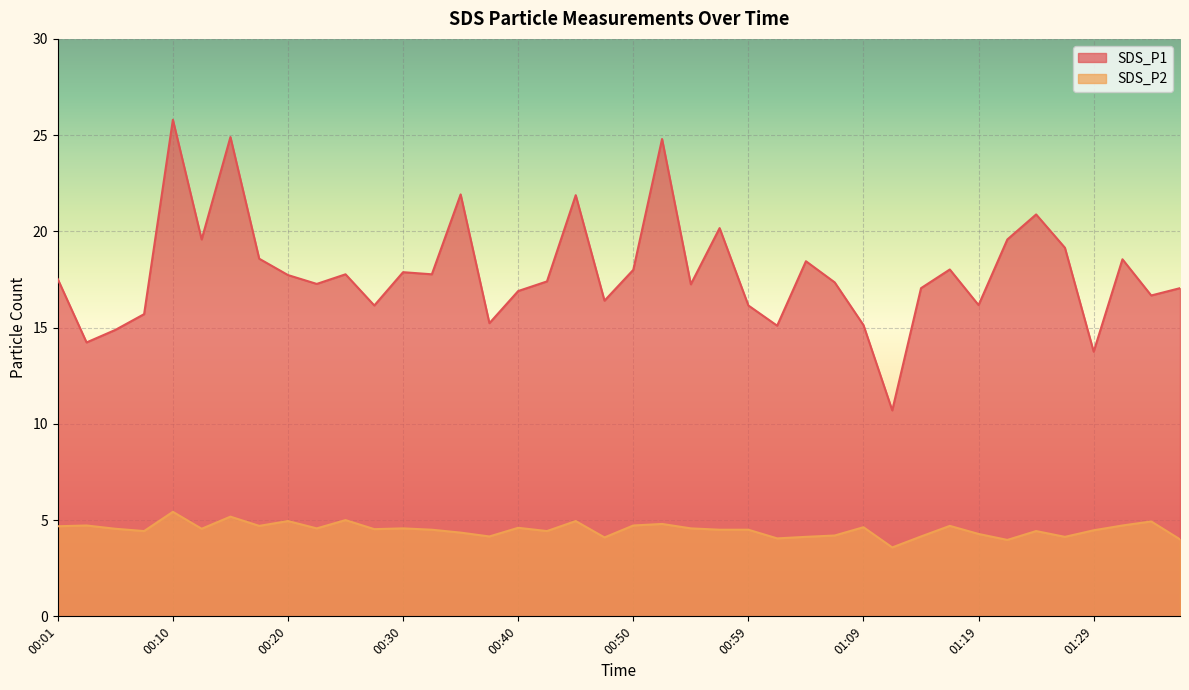

Reading left to right, extract all data points from this chart.

SDS_P1: 00:01=17.5	00:03=14.2	00:06=14.9	00:08=15.7	00:10=25.8	00:13=19.6	00:15=24.9	00:18=18.6	00:20=17.7	00:23=17.3	00:25=17.8	00:28=16.1	00:30=17.9	00:33=17.8	00:35=21.9	00:37=15.2	00:40=16.9	00:42=17.4	00:45=21.9	00:47=16.4	00:50=18.0	00:52=24.8	00:54=17.2	00:57=20.2	00:59=16.1	01:02=15.1	01:04=18.4	01:07=17.4	01:09=15.1	01:12=10.7	01:14=17.1	01:16=18.0	01:19=16.2	01:21=19.6	01:24=20.9	01:26=19.1	01:29=13.8	01:31=18.6	01:34=16.7	01:36=17.1
SDS_P2: 00:01=4.7	00:03=4.7	00:06=4.5	00:08=4.4	00:10=5.4	00:13=4.5	00:15=5.2	00:18=4.7	00:20=5.0	00:23=4.6	00:25=5.0	00:28=4.5	00:30=4.6	00:33=4.5	00:35=4.3	00:37=4.2	00:40=4.6	00:42=4.4	00:45=5.0	00:47=4.1	00:50=4.7	00:52=4.8	00:54=4.6	00:57=4.5	00:59=4.5	01:02=4.0	01:04=4.1	01:07=4.2	01:09=4.6	01:12=3.6	01:14=4.2	01:16=4.7	01:19=4.3	01:21=4.0	01:24=4.4	01:26=4.1	01:29=4.5	01:31=4.7	01:34=4.9	01:36=4.0